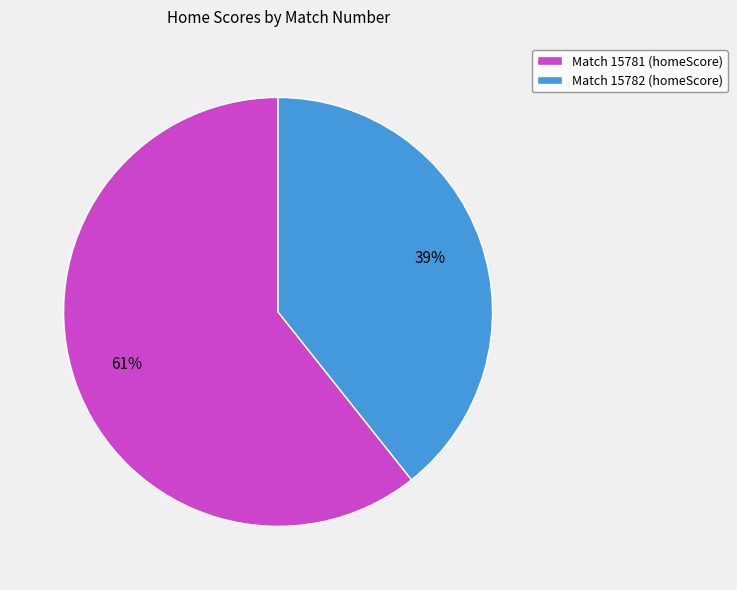

Is it true that Match 15781 (homeScore) is 55% of the pie?

False